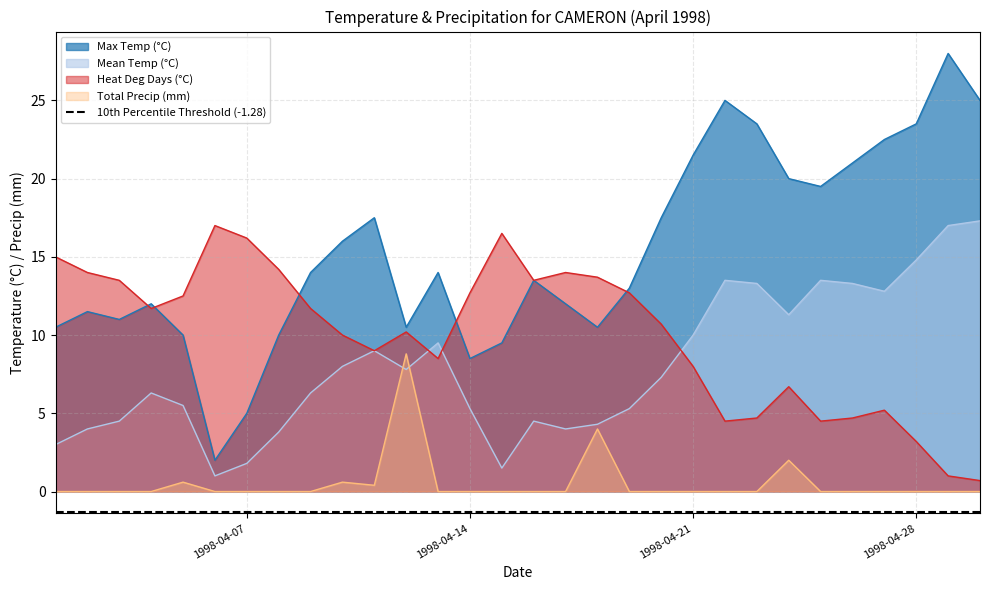

How many interior local peaks does the Max Temp (°C) series have?

7